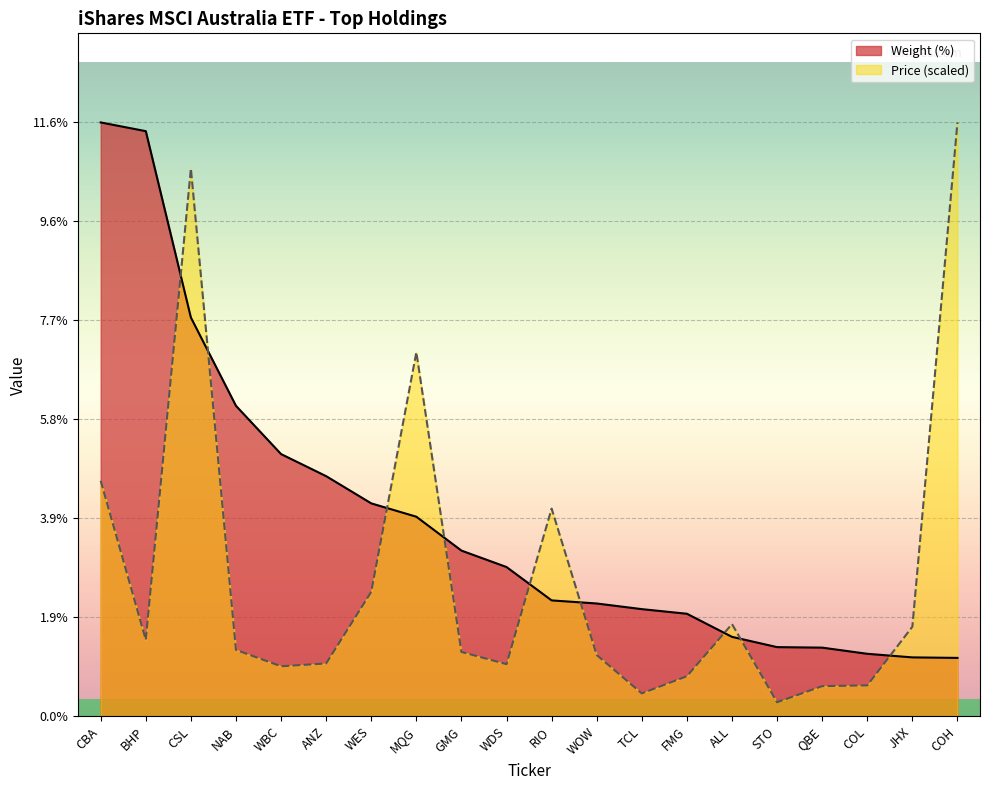

Between WOW and BHP, which is larger?

BHP